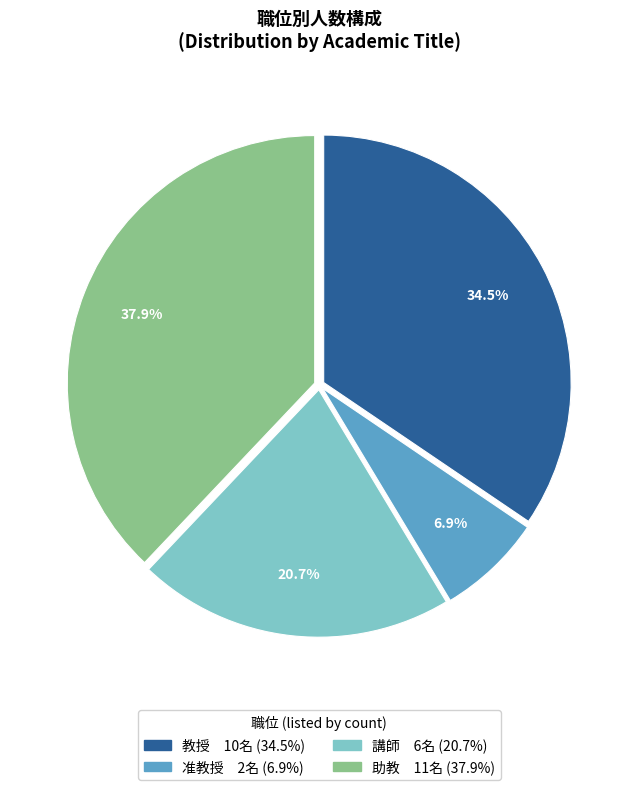

To the nearest percent, what is the combined percentage of 講師 and 助教?

59%